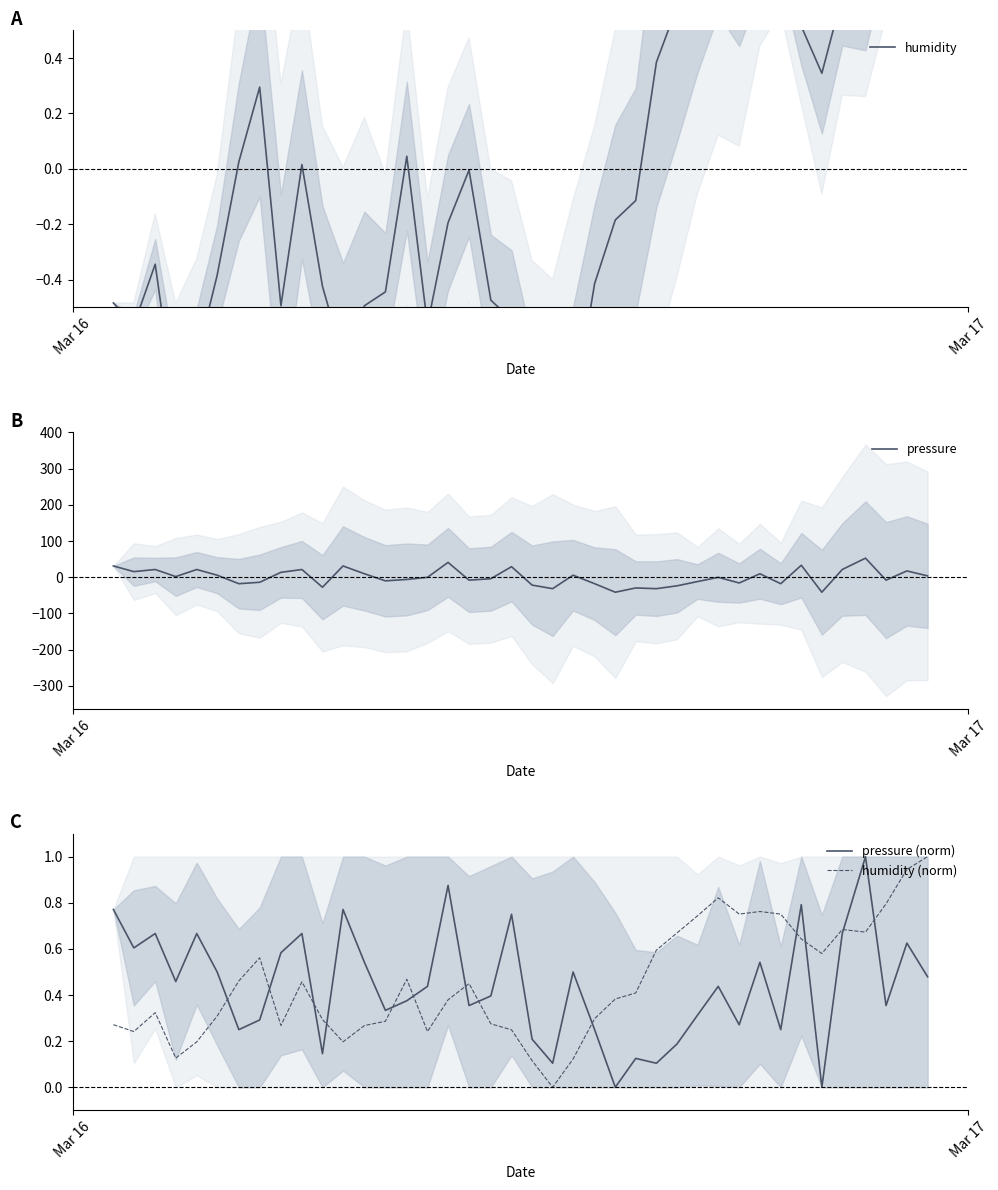

Which series has the widest spread of values?

pressure